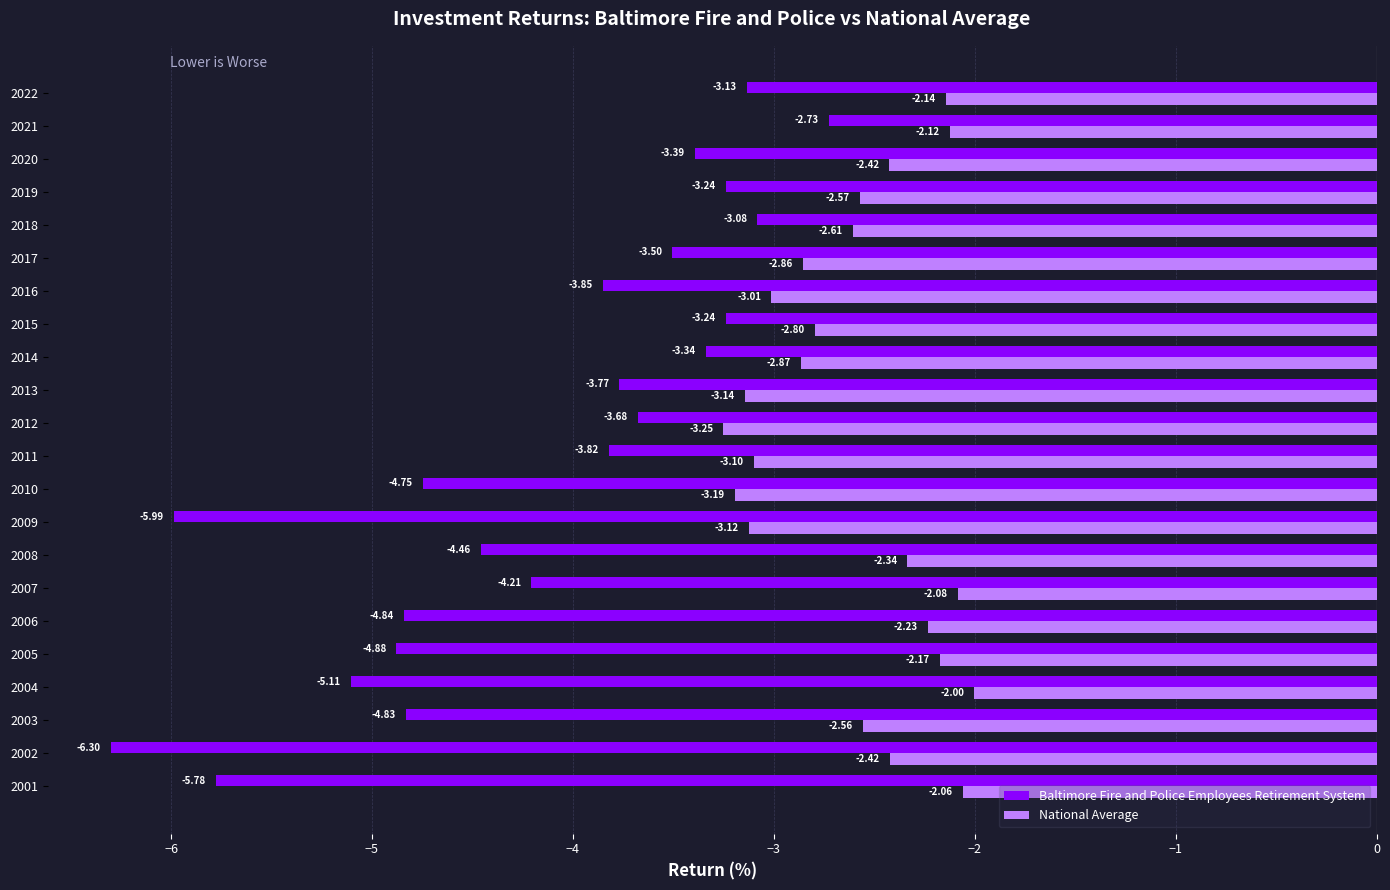

Which series has the largest total across all categories?

National Average